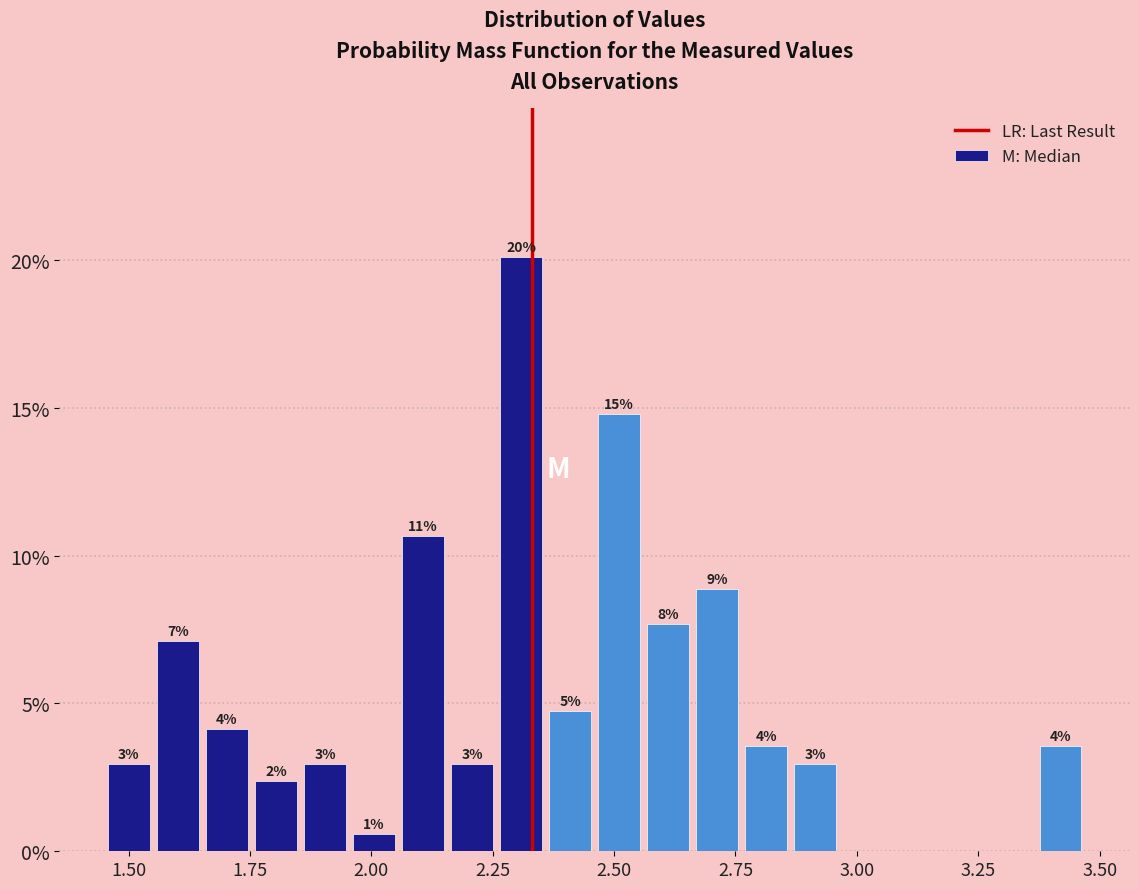

Read against the x-axis, roughly where is the centre of the tallest bar?

2.30